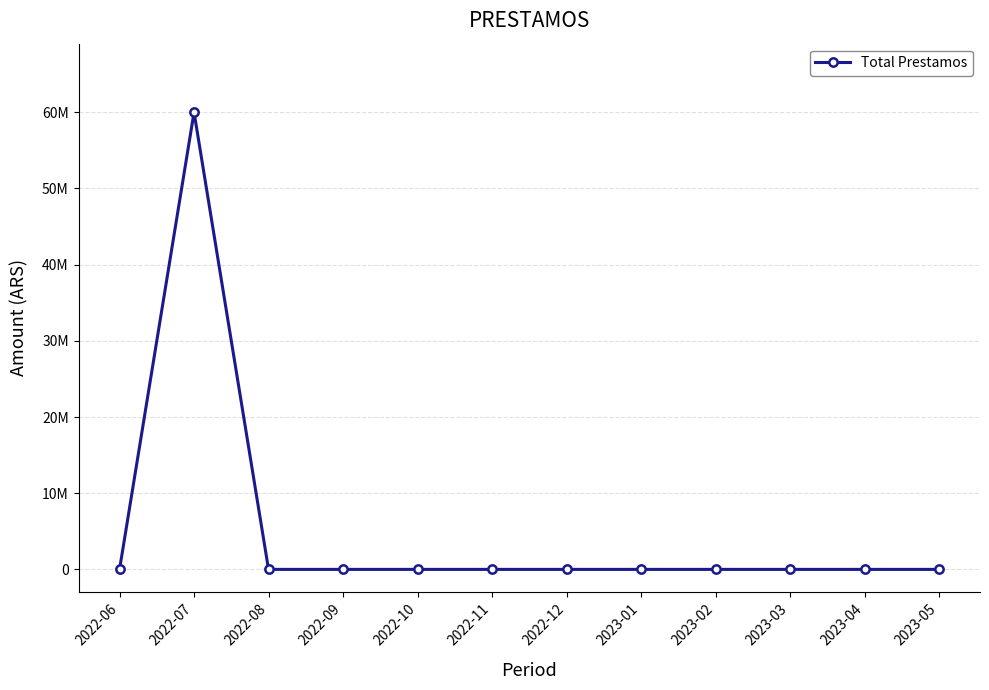

Rank the categories by value from lowest to highest.

2022-06, 2022-08, 2022-09, 2022-10, 2022-11, 2022-12, 2023-01, 2023-02, 2023-03, 2023-04, 2023-05, 2022-07